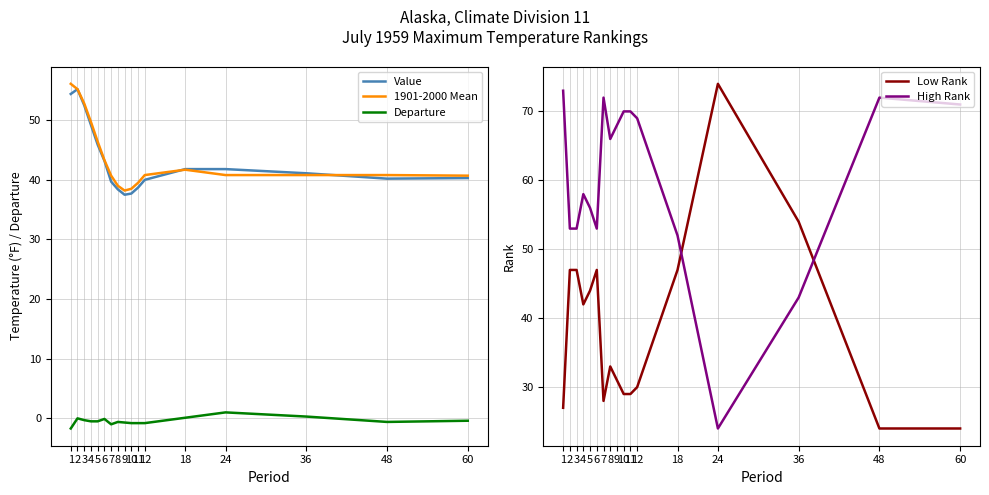

List the labels in order of Low Rank value, largest first.

24, 36, 2, 3, 6, 18, 5, 4, 8, 9, 12, 10, 11, 7, 1, 48, 60